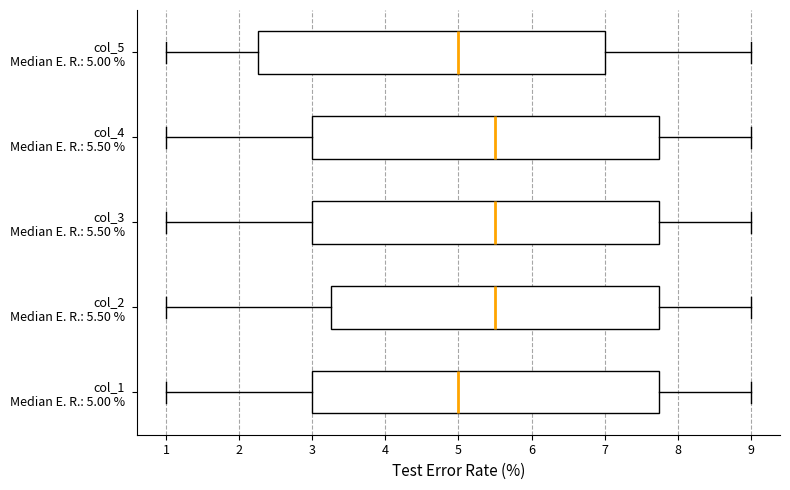

Reading bottom to top, transcribe this box plot: for each box, give where its median line is, the range the box spans, and where its two whiskers end, as read against the x-axis. The values are not printed on the chart, so give them approximately, as read against the axis.

col_1 Median E. R.: 5.00 %: median 5.0, box 3.0 to 7.8, whiskers 1.0 to 9.0
col_2 Median E. R.: 5.50 %: median 5.5, box 3.3 to 7.8, whiskers 1.0 to 9.0
col_3 Median E. R.: 5.50 %: median 5.5, box 3.0 to 7.8, whiskers 1.0 to 9.0
col_4 Median E. R.: 5.50 %: median 5.5, box 3.0 to 7.8, whiskers 1.0 to 9.0
col_5 Median E. R.: 5.00 %: median 5.0, box 2.3 to 7.0, whiskers 1.0 to 9.0